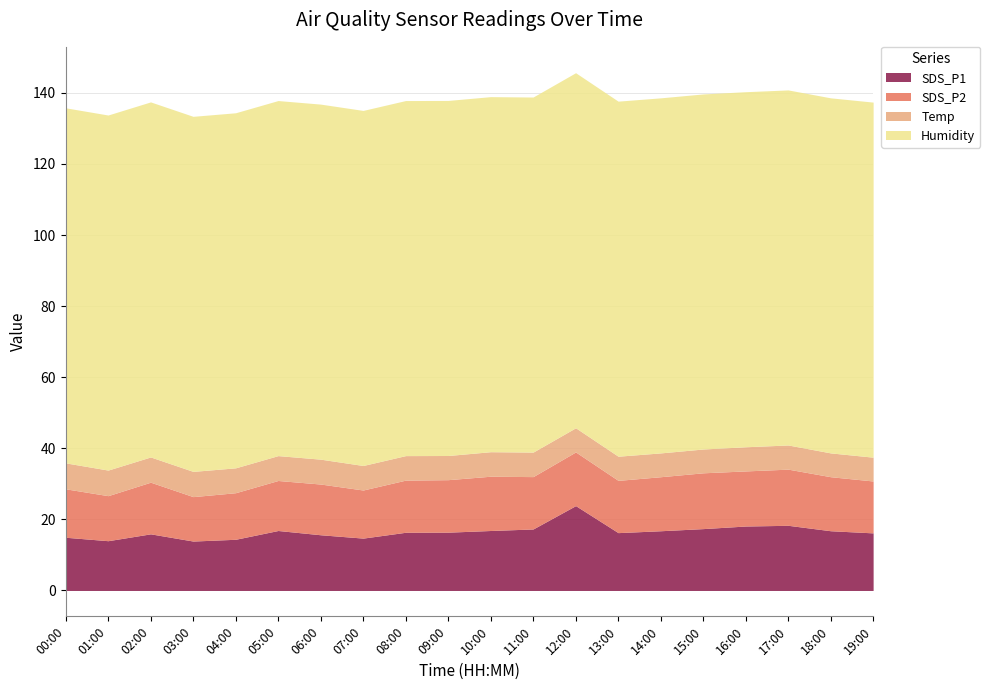

At which category does SDS_P2 reach its first local peak?

02:00